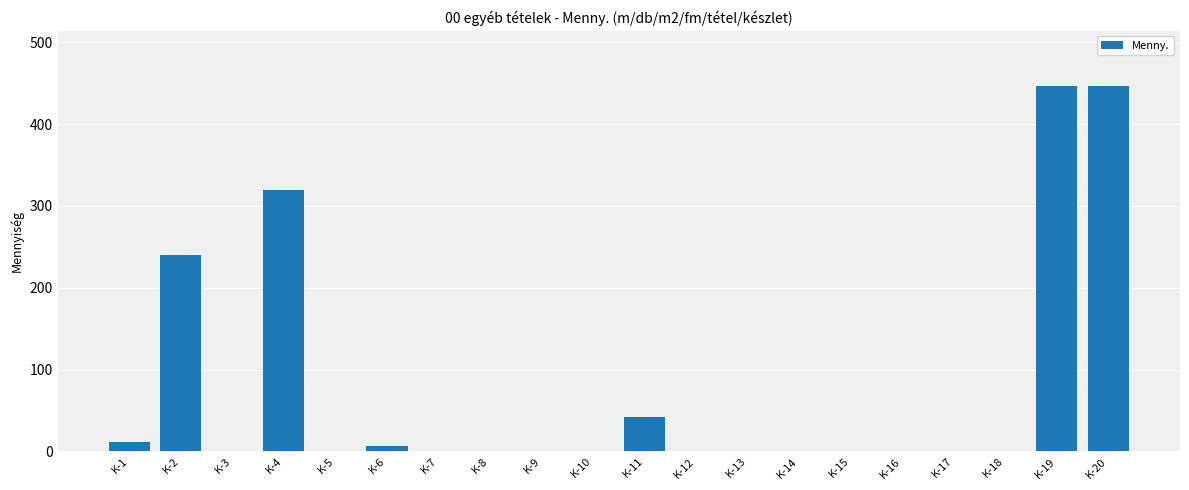

Is it true that the value at K-11 is 65?

False